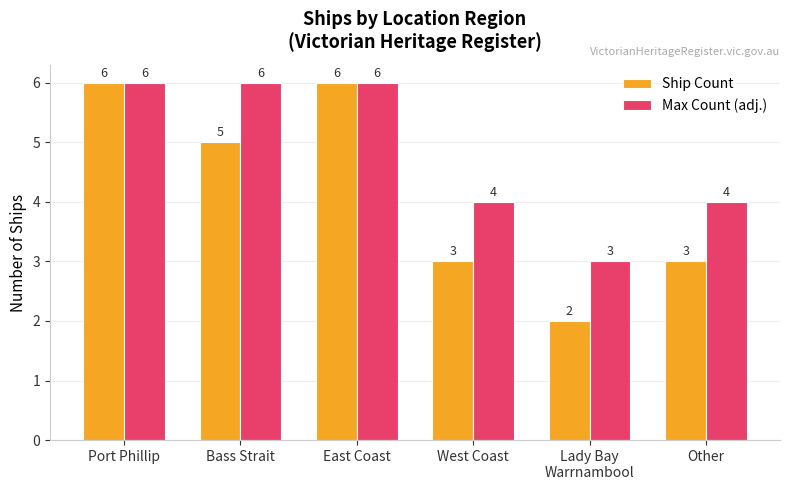

At Other, list the series in order from smallest to largest.

Ship Count, Max Count (adj.)